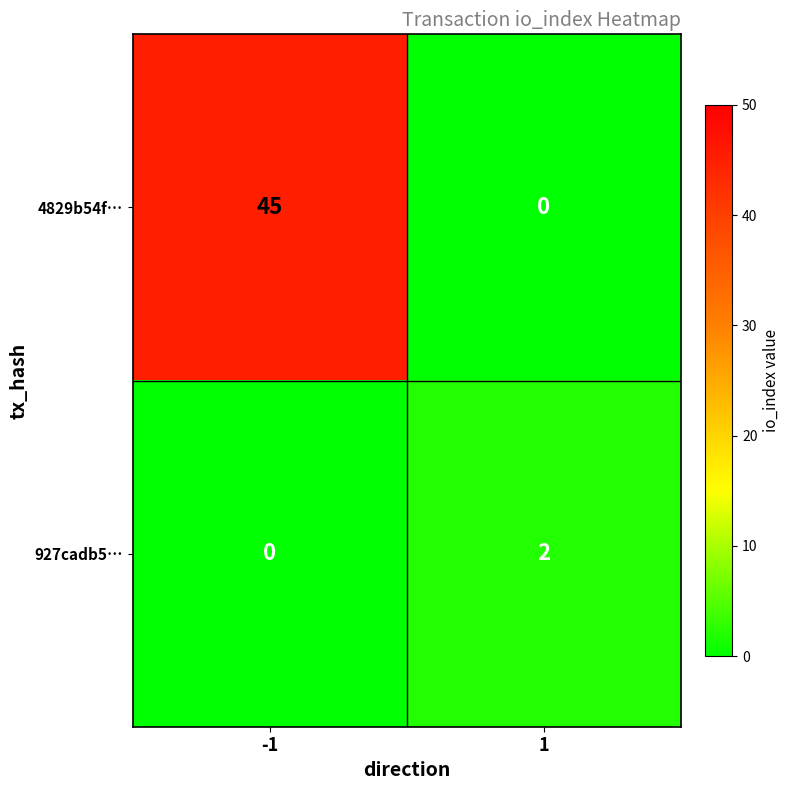

What is the maximum value shown in the chart?

45